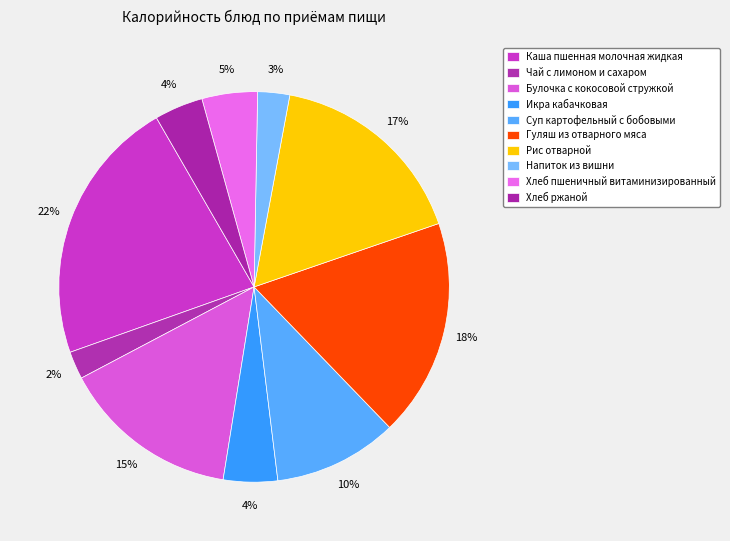

How many segments does this pie chart have?

10